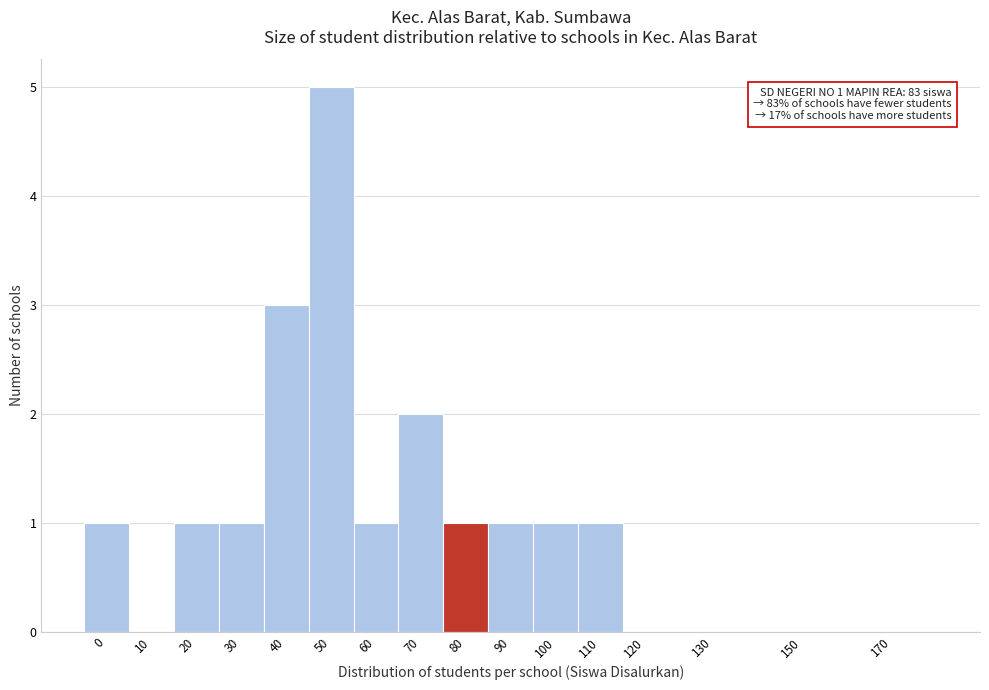

Reading left to right, what are all the values shown in this chart?

0=1	10=0	20=1	30=1	40=3	50=5	60=1	70=2	80=1	90=1	100=1	110=1	120=0	130=0	150=0	170=0